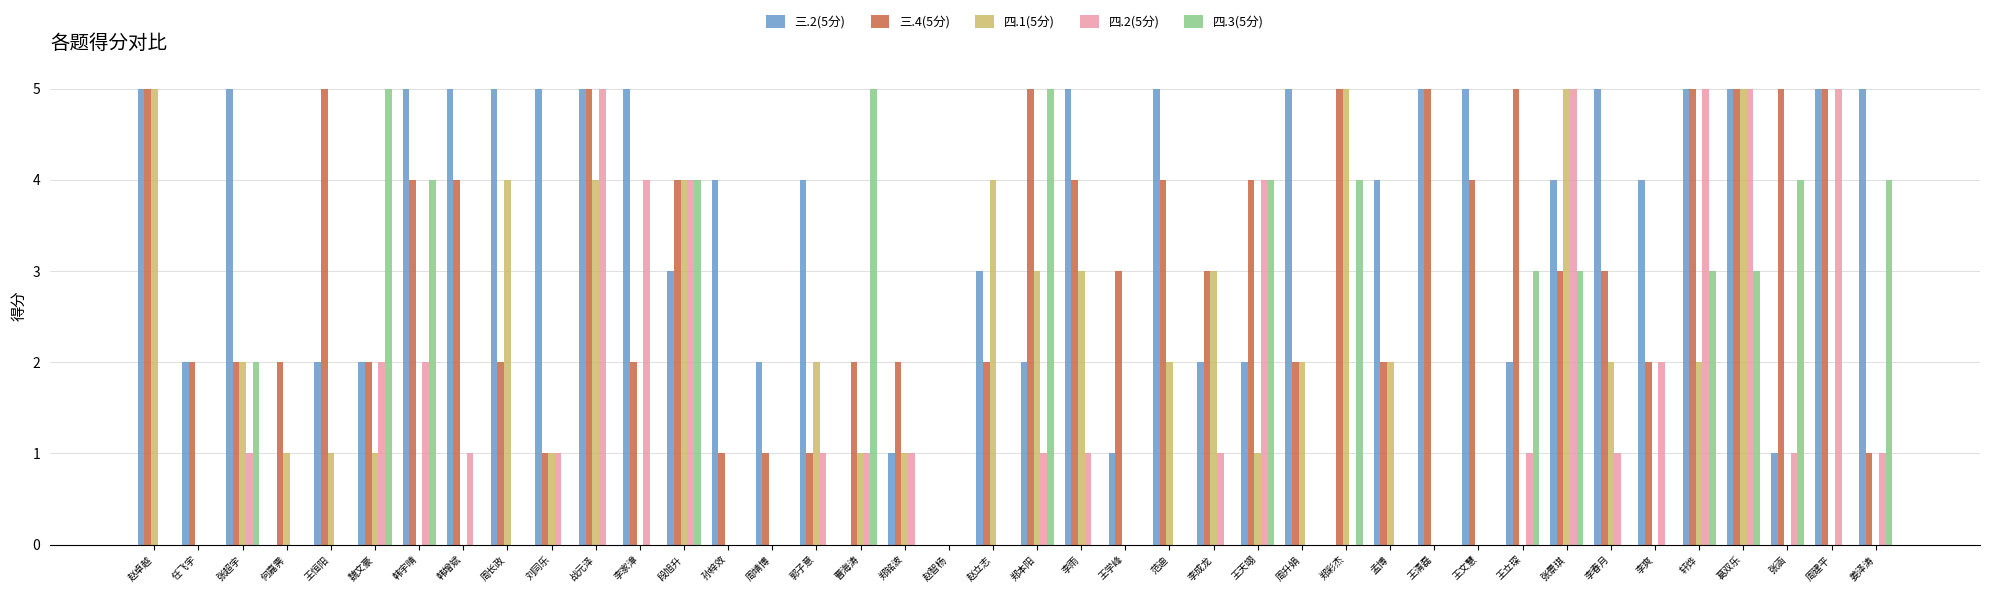

Between 王恒阳 and 李春月, which series saw the biggest shift?

三.2(5分)